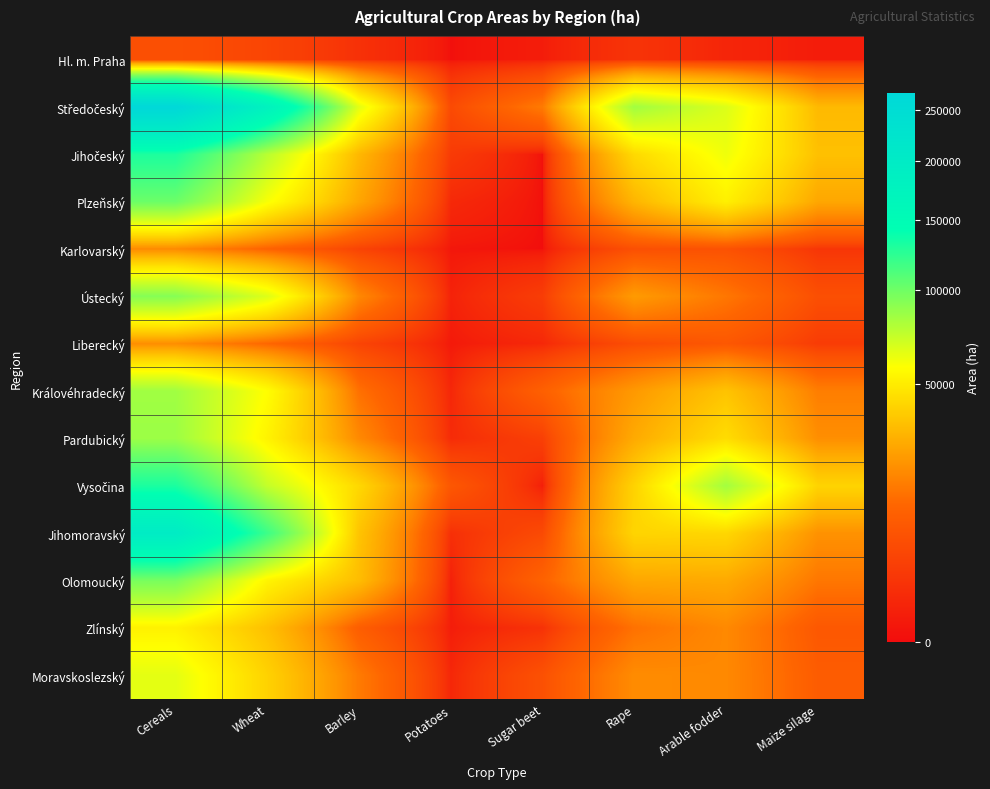

At which category is the sum across all series the highest?

Cereals